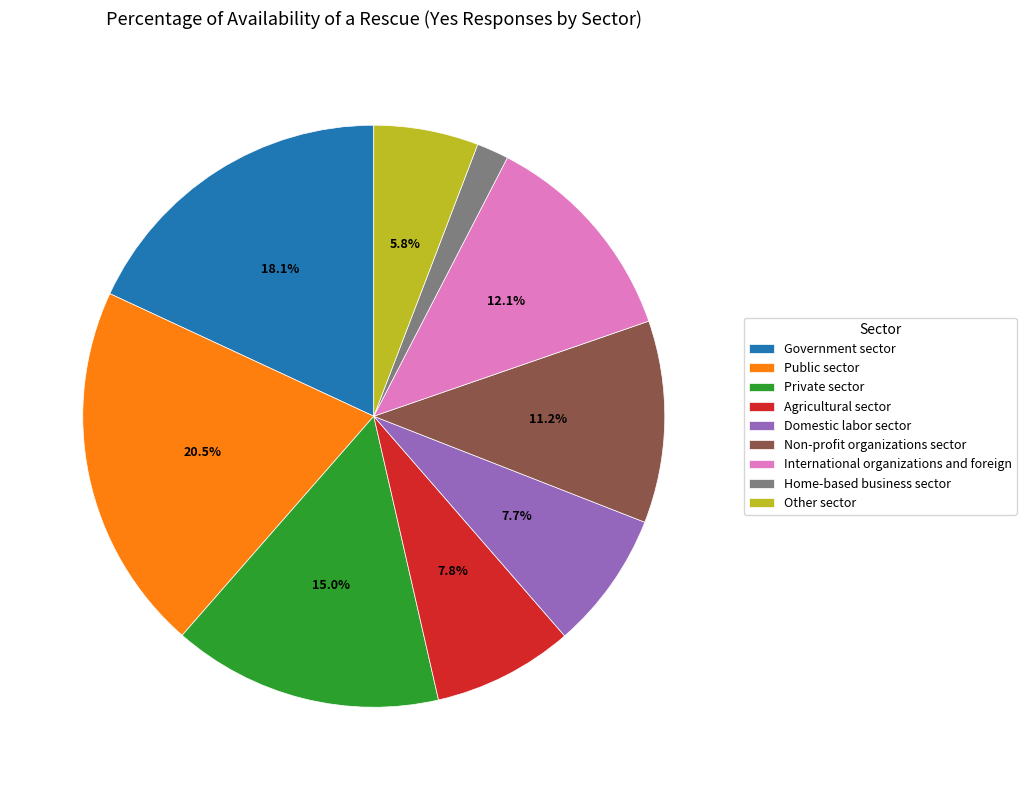

Is it true that Public sector is 28% of the pie?

False